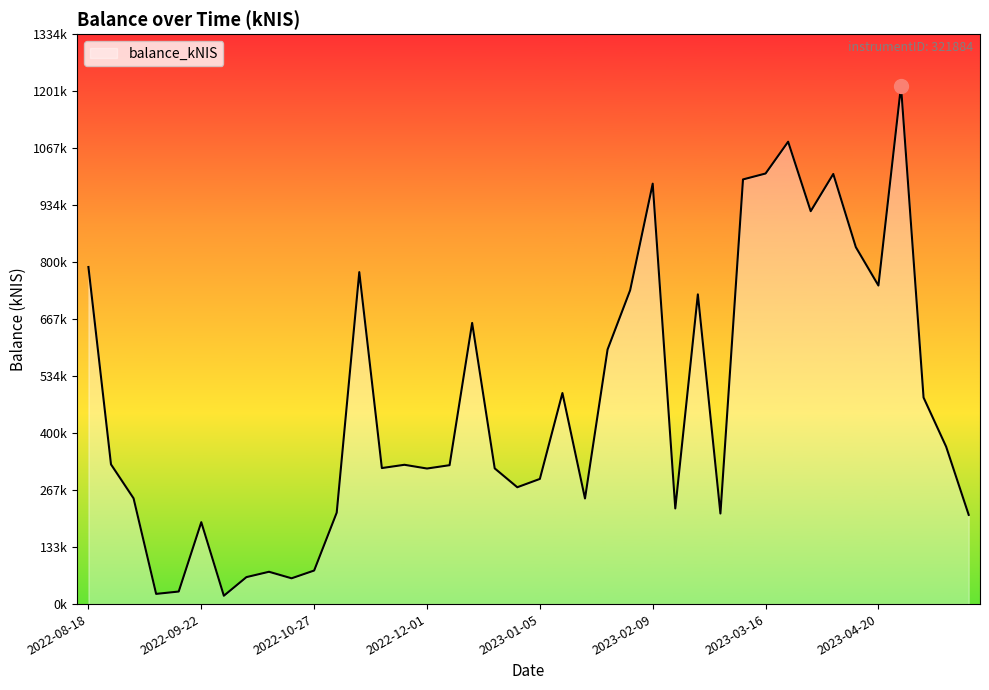

List the labels in order of value, smallest first.

2022-09-29, 2022-09-08, 2022-09-15, 2022-10-20, 2022-10-06, 2022-10-13, 2022-10-27, 2022-09-22, 2023-05-18, 2023-03-02, 2022-11-03, 2023-02-16, 2023-01-19, 2022-09-01, 2022-12-29, 2023-01-05, 2022-12-01, 2022-12-22, 2022-11-17, 2022-12-08, 2022-11-24, 2022-08-25, 2023-05-11, 2023-05-04, 2023-01-12, 2023-01-26, 2022-12-15, 2023-02-23, 2023-02-02, 2023-04-20, 2022-11-10, 2022-08-18, 2023-04-13, 2023-03-30, 2023-02-09, 2023-03-09, 2023-04-04, 2023-03-16, 2023-03-23, 2023-04-27